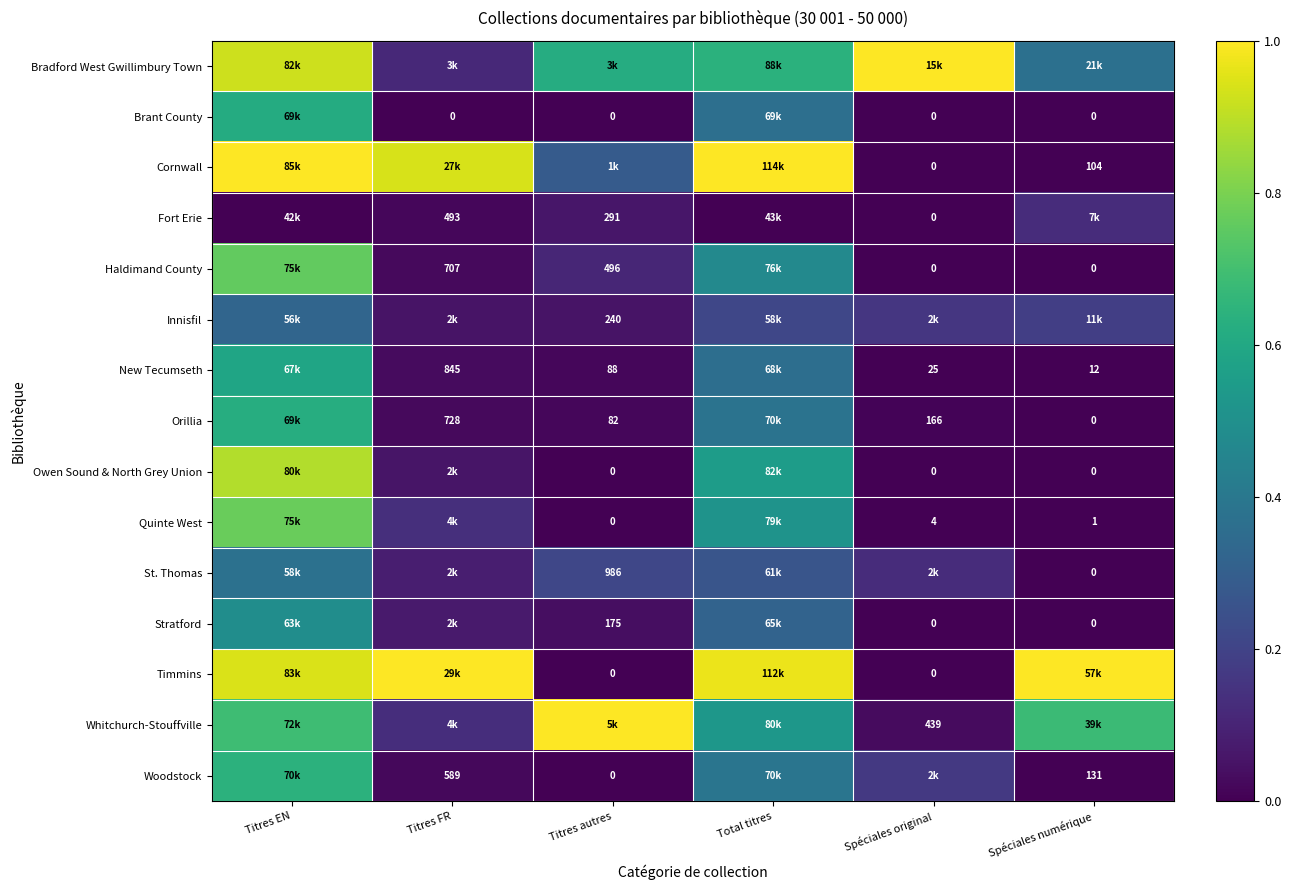

Which category has the lowest value in the Haldimand County series?

Spéciales original